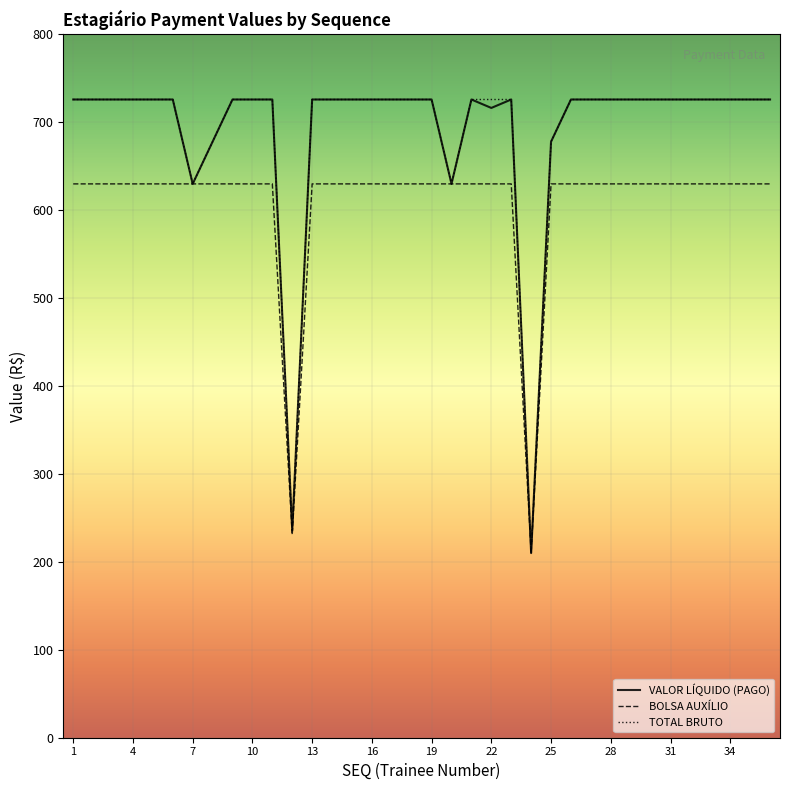

What is the lowest value of the TOTAL BRUTO series?

210.0